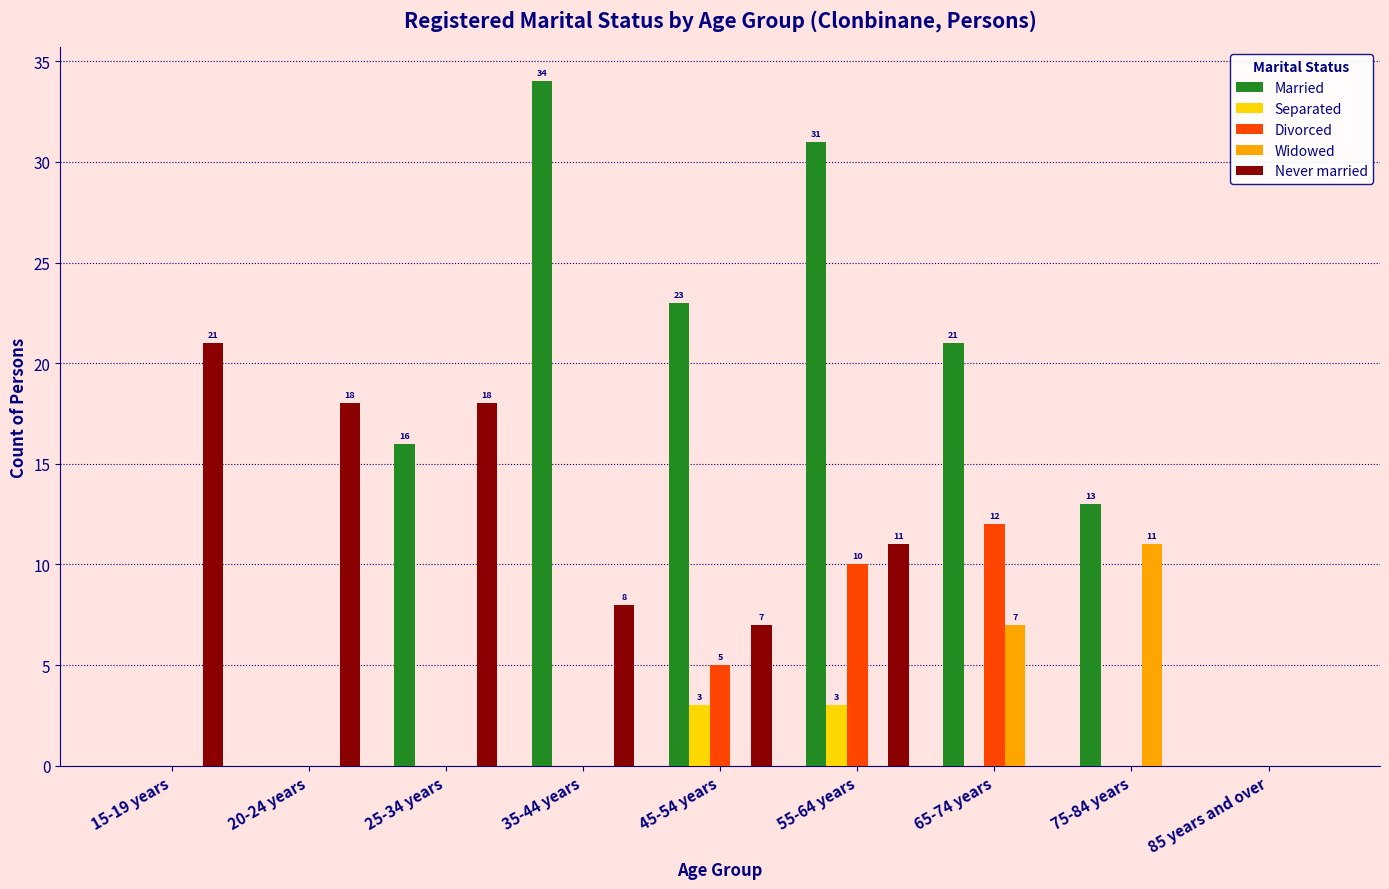

How many Never married values are between 0 and 18?

8